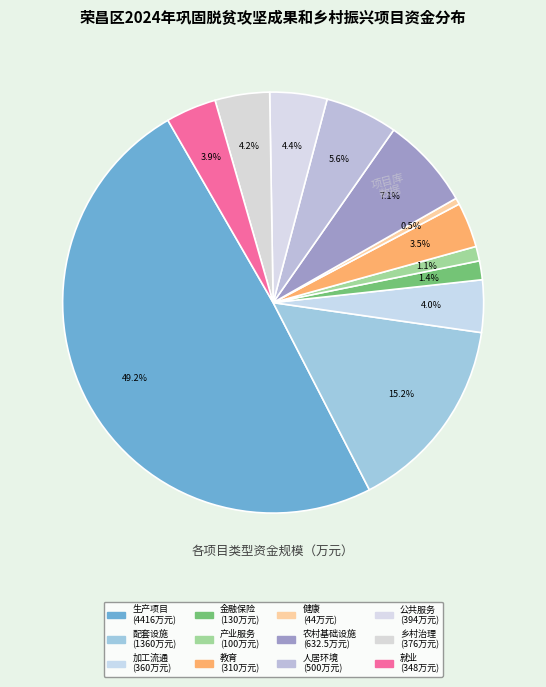

What is the smallest slice in the pie chart?

巩固三保障成果-健康